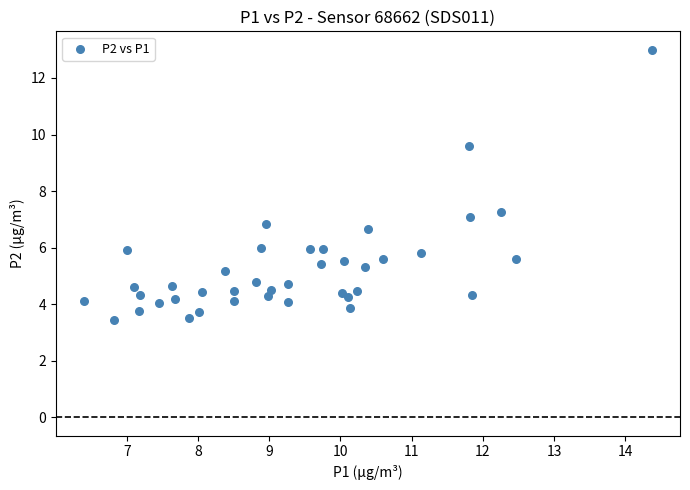

What is the range of X values (max minus min)?

8.0